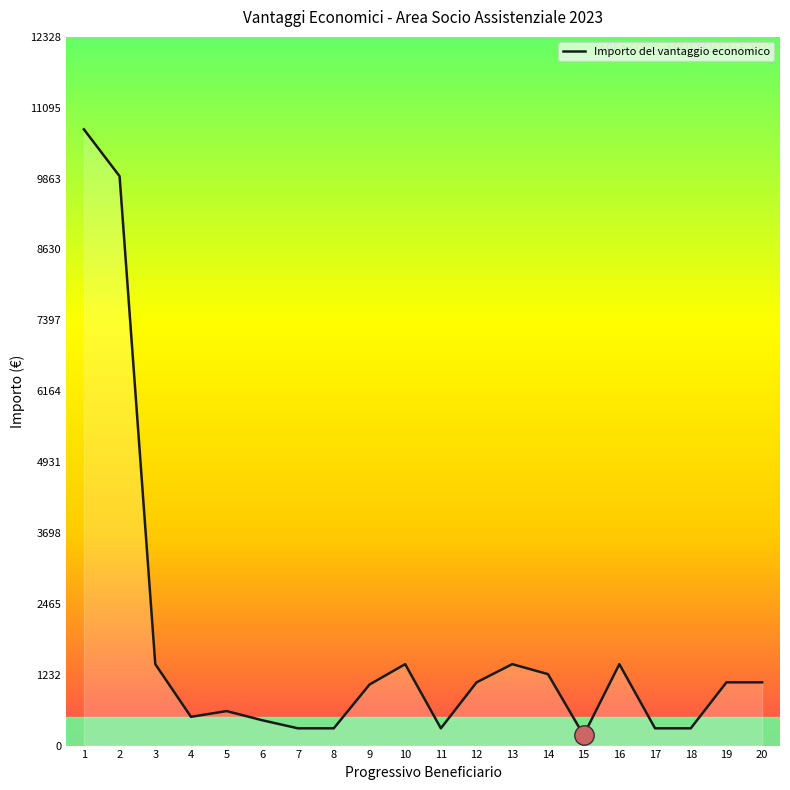

Which label corresponds to the smallest value in the chart?

15